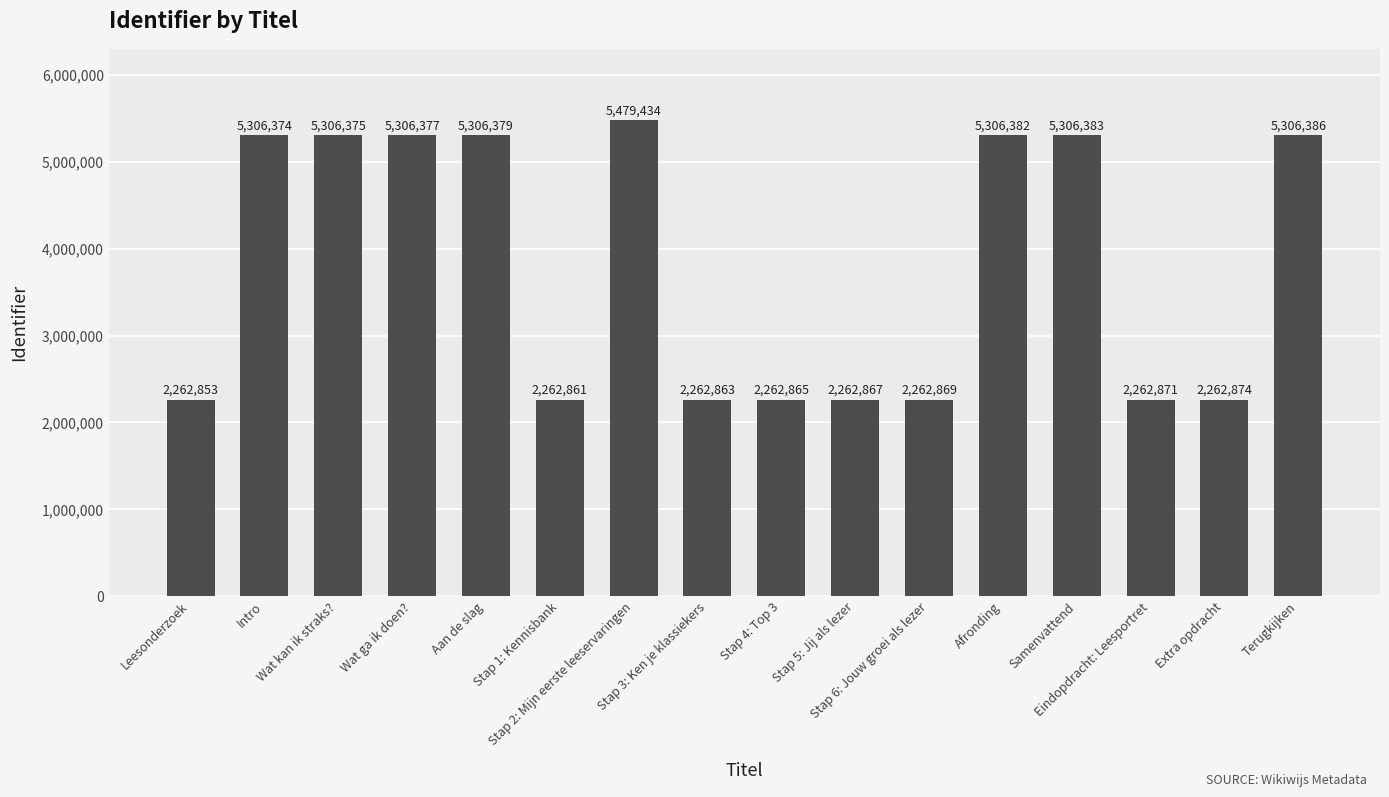

Which category has the highest value across all series?

Stap 2: Mijn eerste leeservaringen